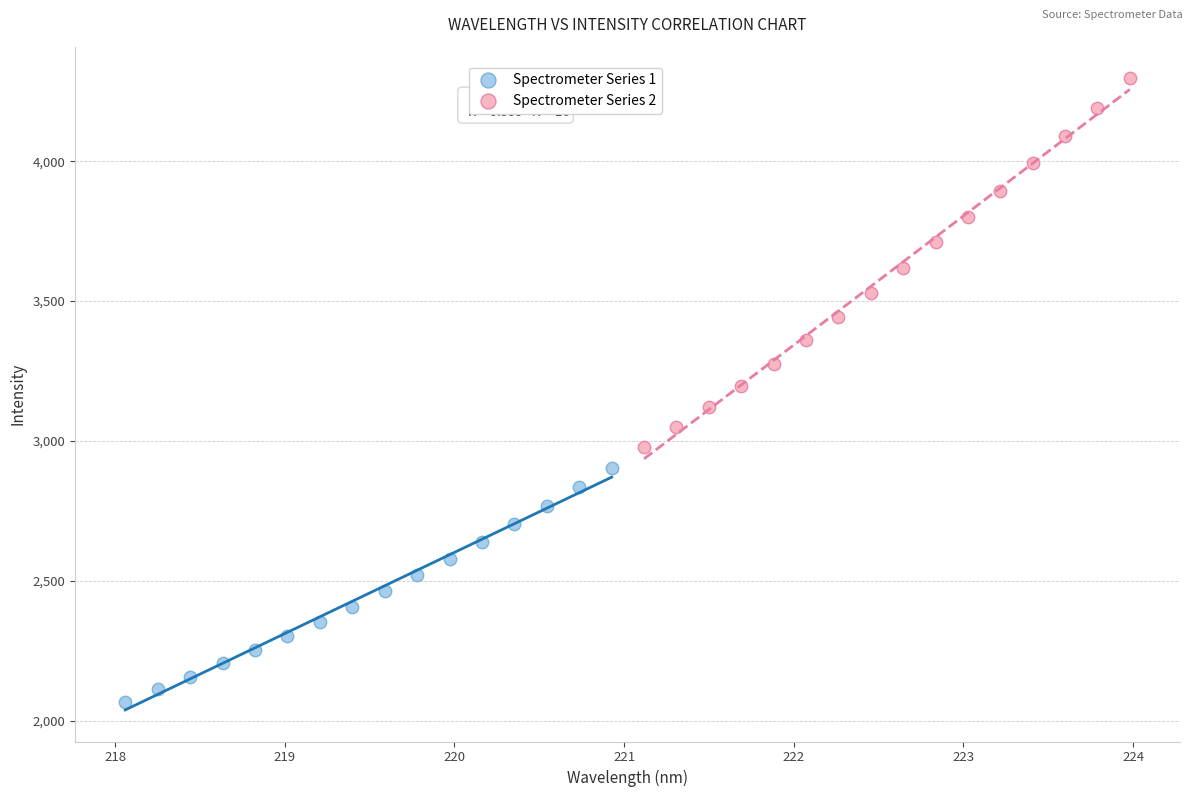

Which series reaches the minimum Y coordinate?

Spectrometer Series 1